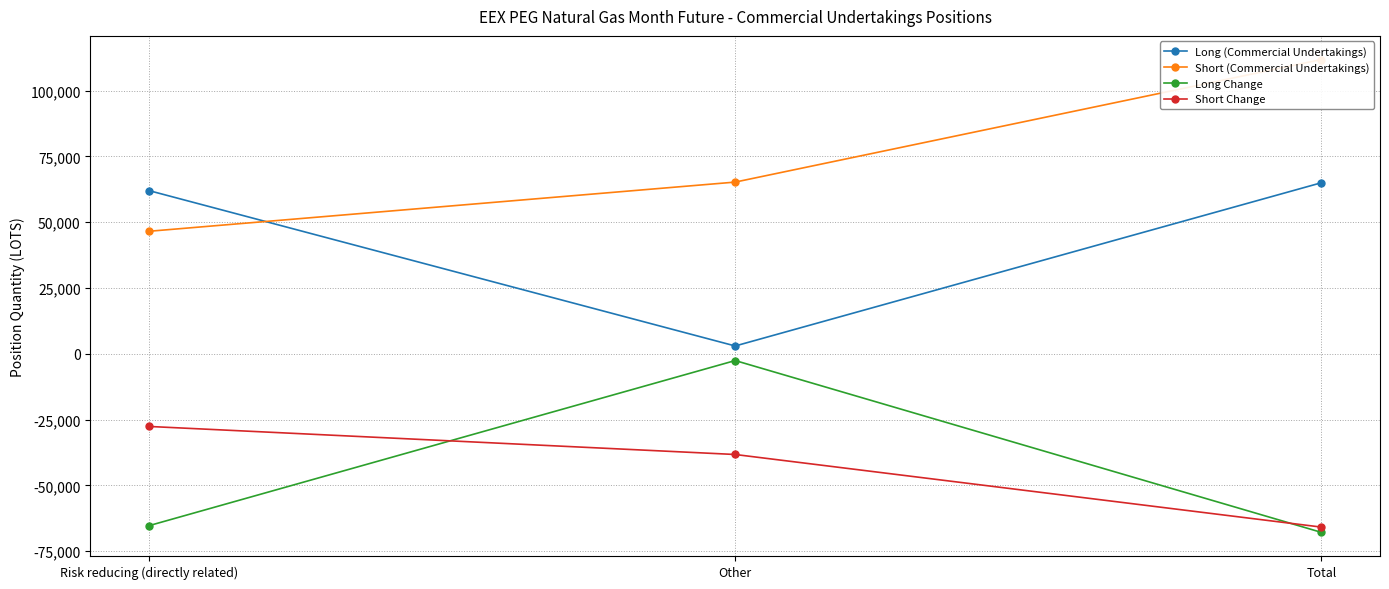

Reading left to right, extract all data points from this chart.

Long (Commercial Undertakings): 62019.0	2988.0	65007.0
Short (Commercial Undertakings): 46567.0	65255.4	111822.4
Long Change: -65283.0	-2550.0	-67833.0
Short Change: -27588.0	-38245.0	-65833.0